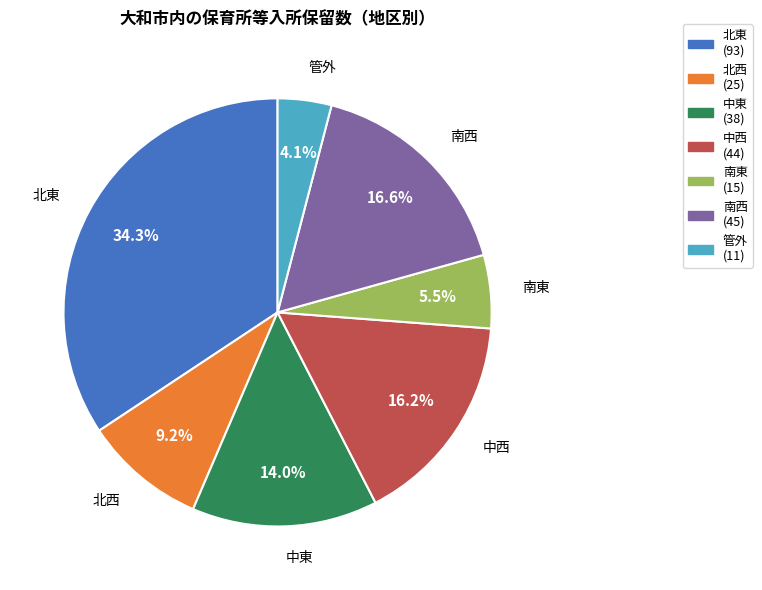

Does 管外 account for over 50% of the chart?

No